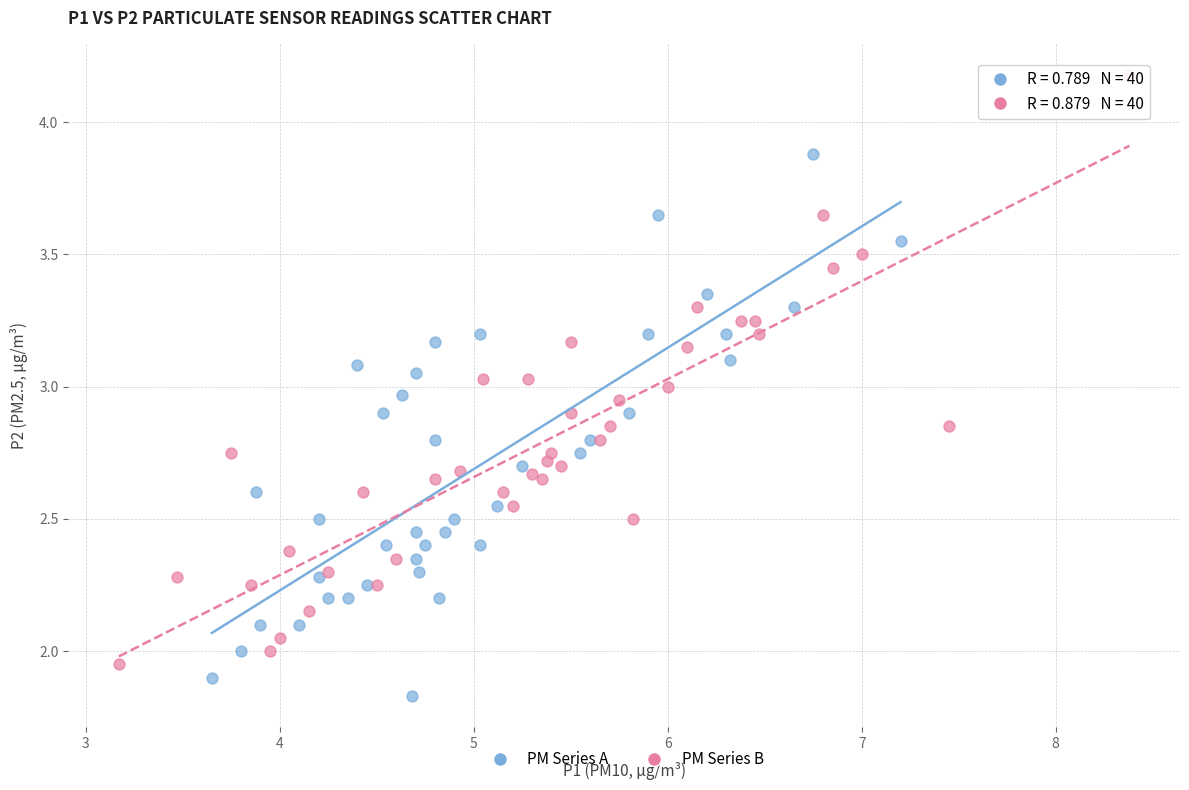

Which series reaches the minimum Y coordinate?

PM Series A